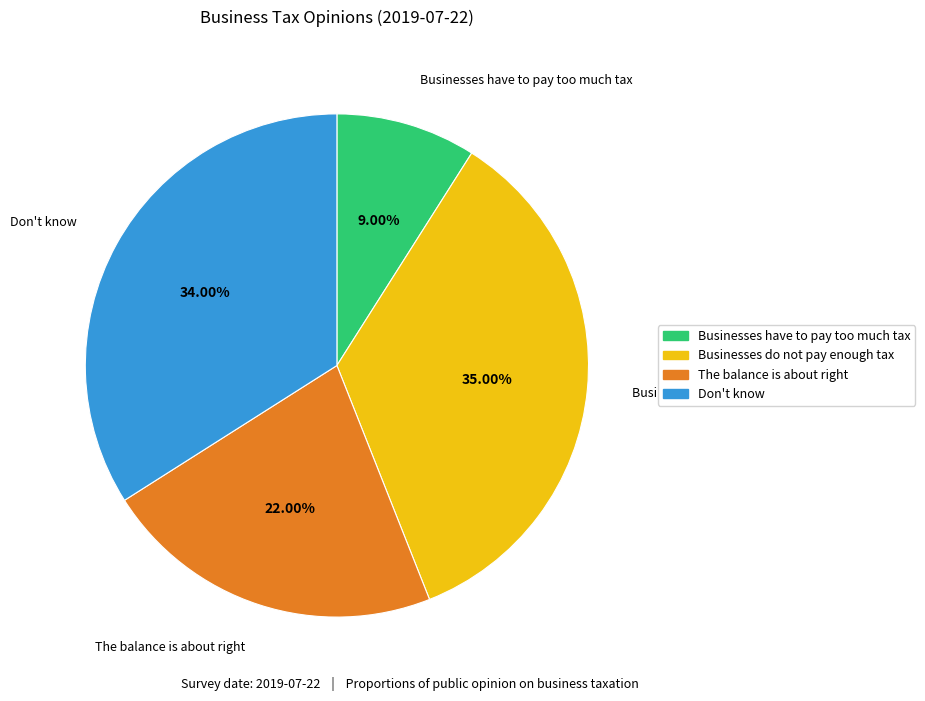

Which category has the smallest portion of the pie?

Businesses have to pay too much tax